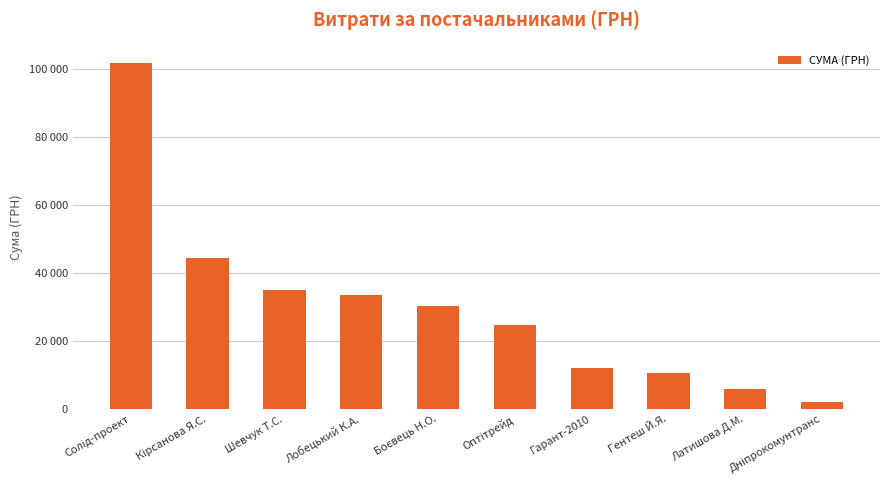

Does the chart contain any negative values?

No